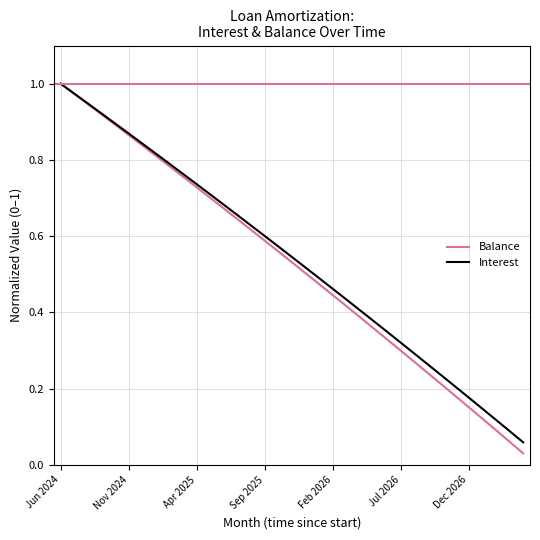

Which series has the widest spread of values?

Balance